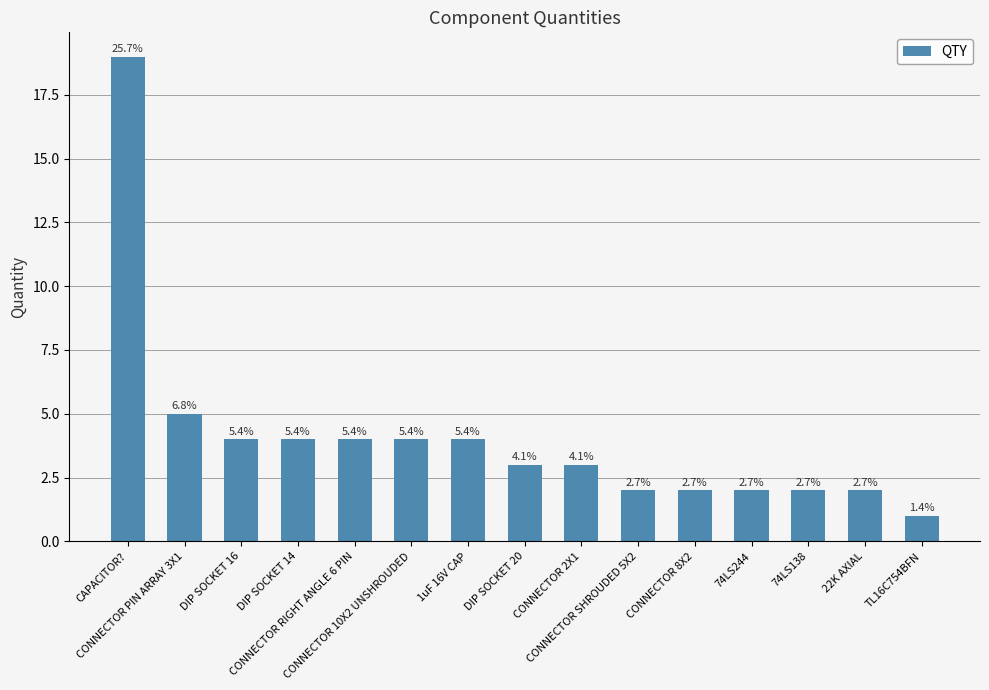

What is the difference between the values at CONNECTOR 2X1 and 74LS244?

1